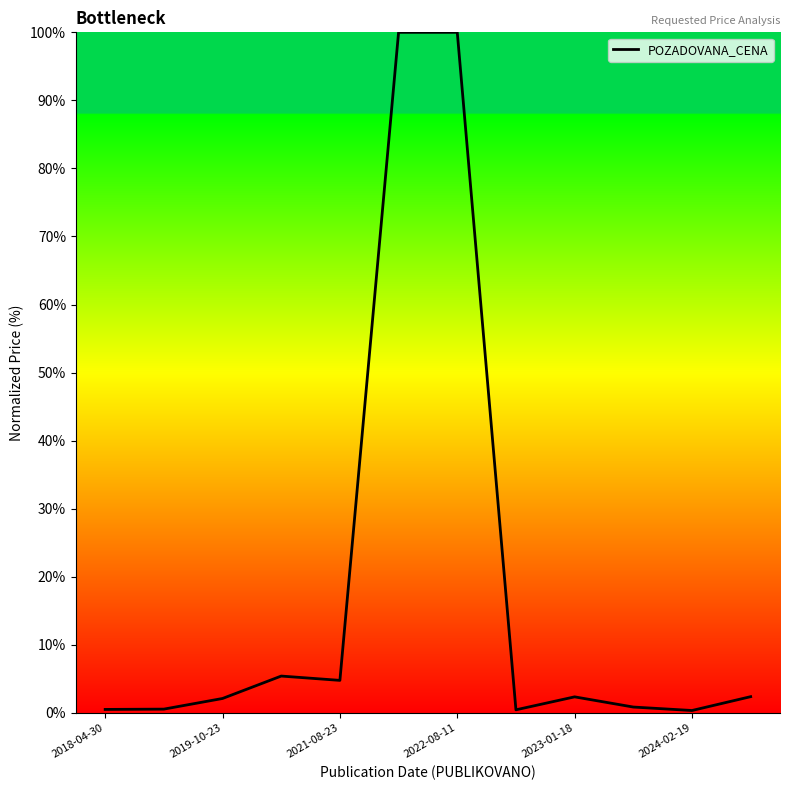

Does the chart display data point markers on the line(s)?

No